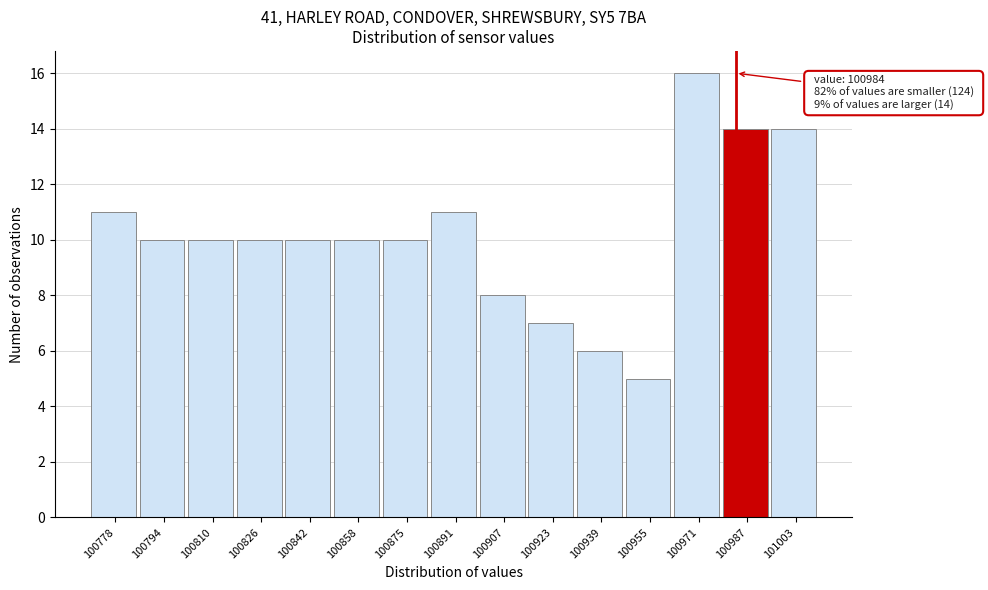

Over which range of the x-axis is the bar tallest?

100964 to 100980